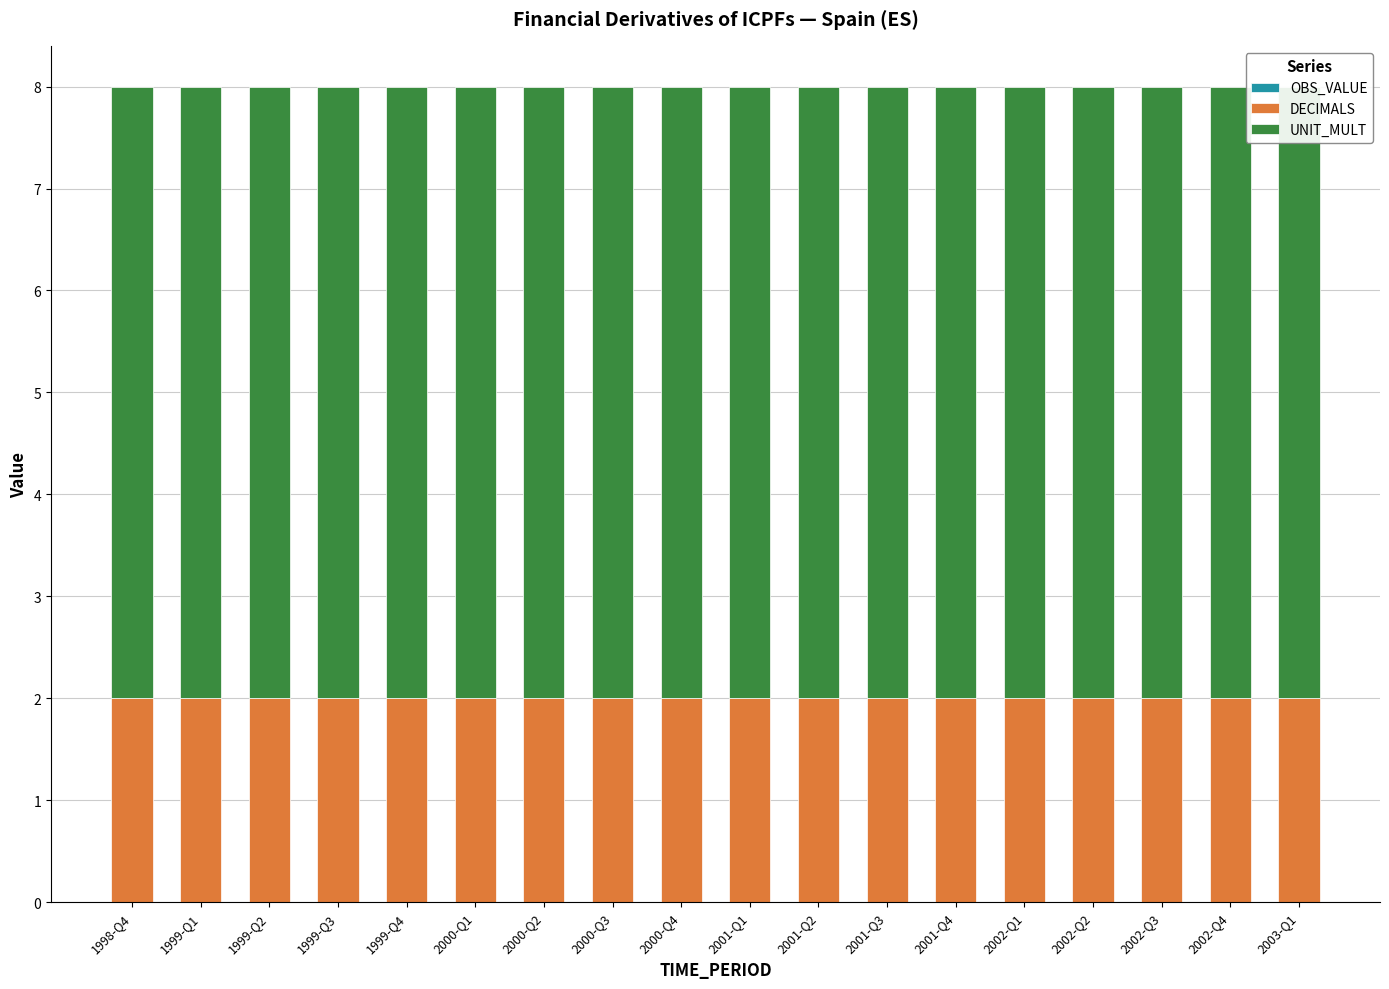

At 2001-Q2, list the series in order from smallest to largest.

OBS_VALUE, DECIMALS, UNIT_MULT